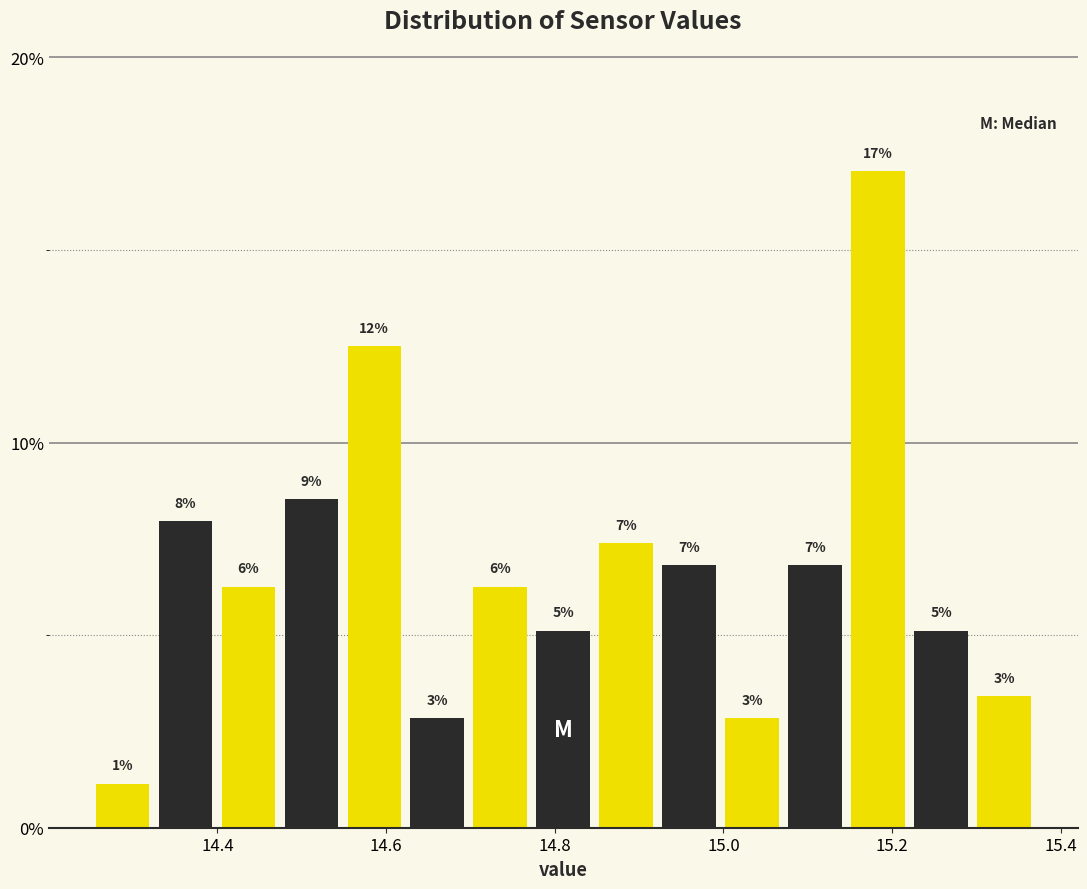

Around what value on the x-axis is the tallest bar? Give the approximate position of its centre, as read against the axis.

15.18